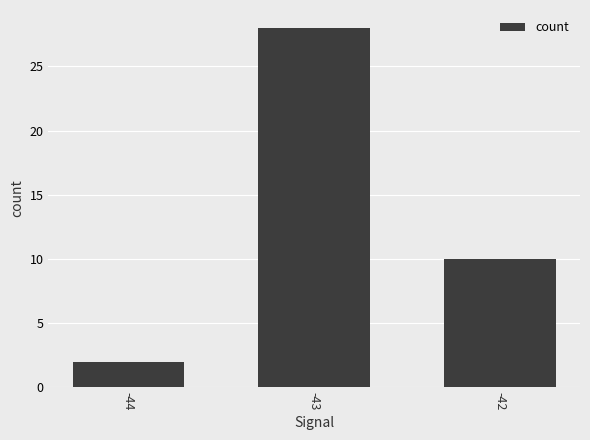

List the labels in order of value, largest first.

-43, -42, -44